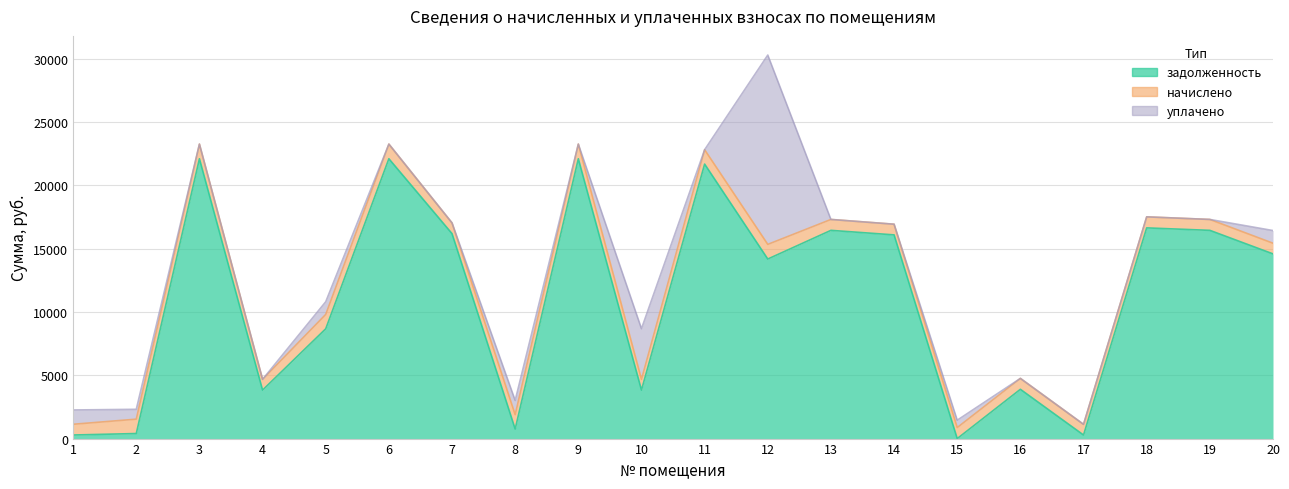

Rank the series by their maximum value, from highest to lowest.

задолженность, уплачено, начислено